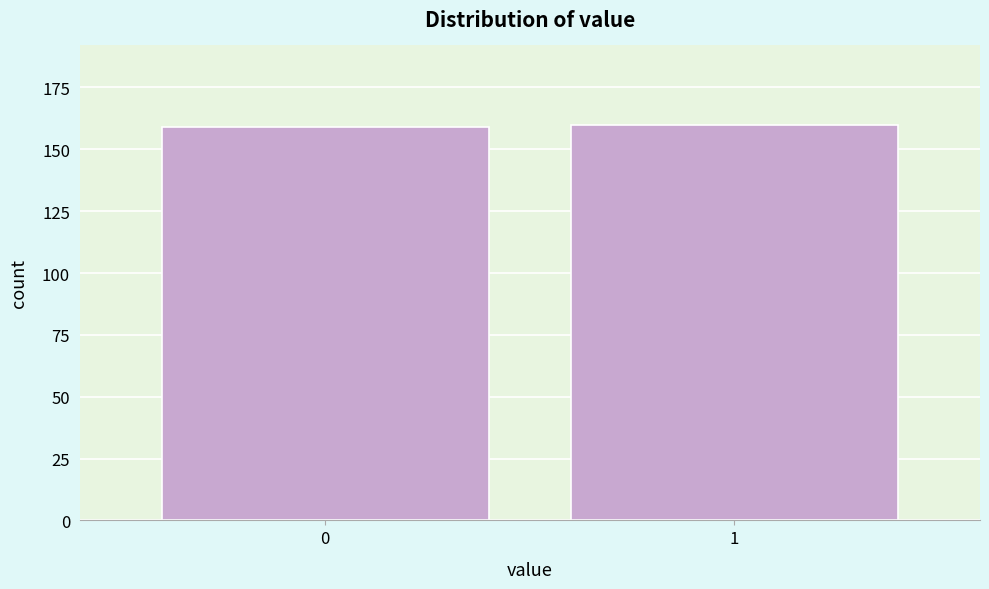

Reading left to right, list all the values displayed in this chart.

159	160